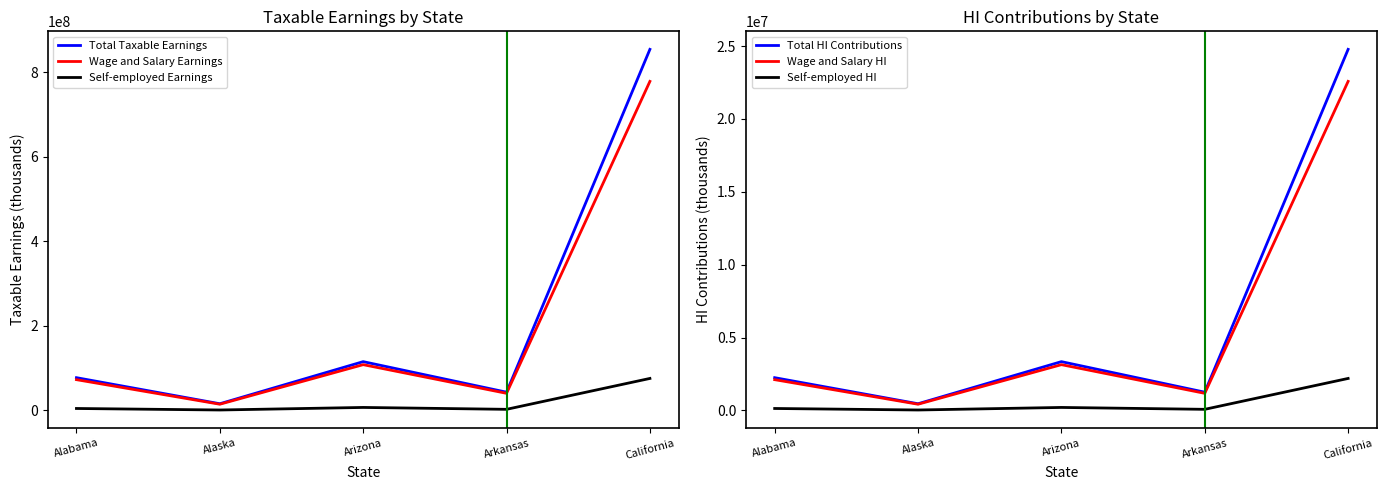

Reading left to right, extract all data points from this chart.

Total Taxable Earnings: Alabama=77599487	Alaska=15896328	Arizona=115525304	Arkansas=43260958	California=854407241
Wage and Salary Earnings: Alabama=72902611	Alaska=14777651	Arizona=108373794	Arkansas=40565269	California=778631249
Self-employed Earnings: Alabama=4696876	Alaska=1118677	Arizona=7151511	Arkansas=2695689	California=75775992
Total HI Contributions: Alabama=2250385	Alaska=460994	Arizona=3350234	Arkansas=1254568	California=24777810
Wage and Salary HI: Alabama=2114176	Alaska=428552	Arizona=3142840	Arkansas=1176393	California=22580306
Self-employed HI: Alabama=136209	Alaska=32442	Arizona=207394	Arkansas=78175	California=2197504